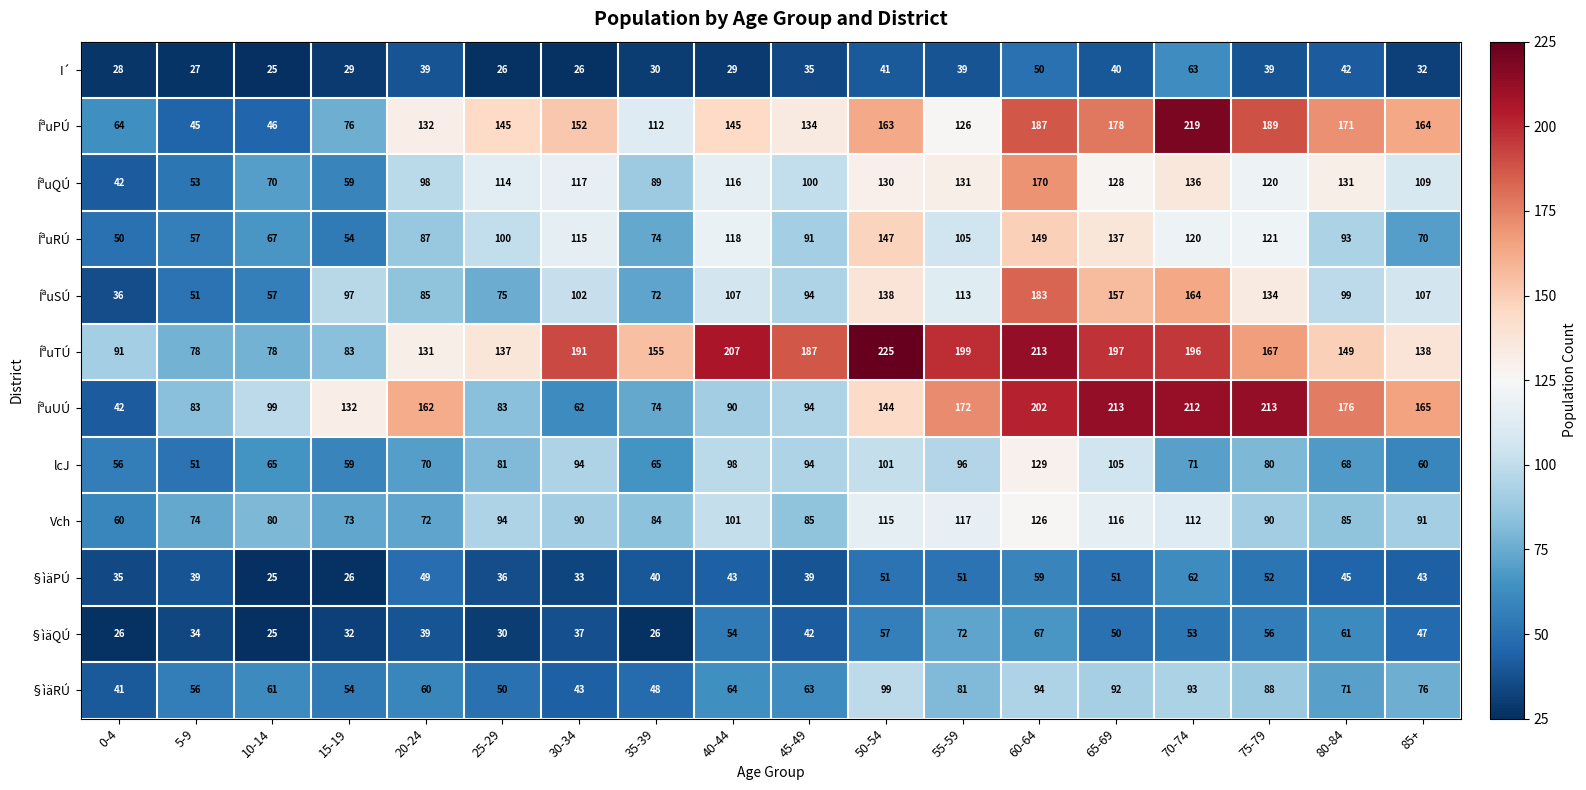

At 40-44, list the series in order from largest to smallest.

ÍªuTÚ, ÍªuPÚ, ÍªuRÚ, ÍªuQÚ, ÍªuSÚ, Vch, lcJ, ÍªuUÚ, §ìäRÚ, §ìäQÚ, §ìäPÚ, I´